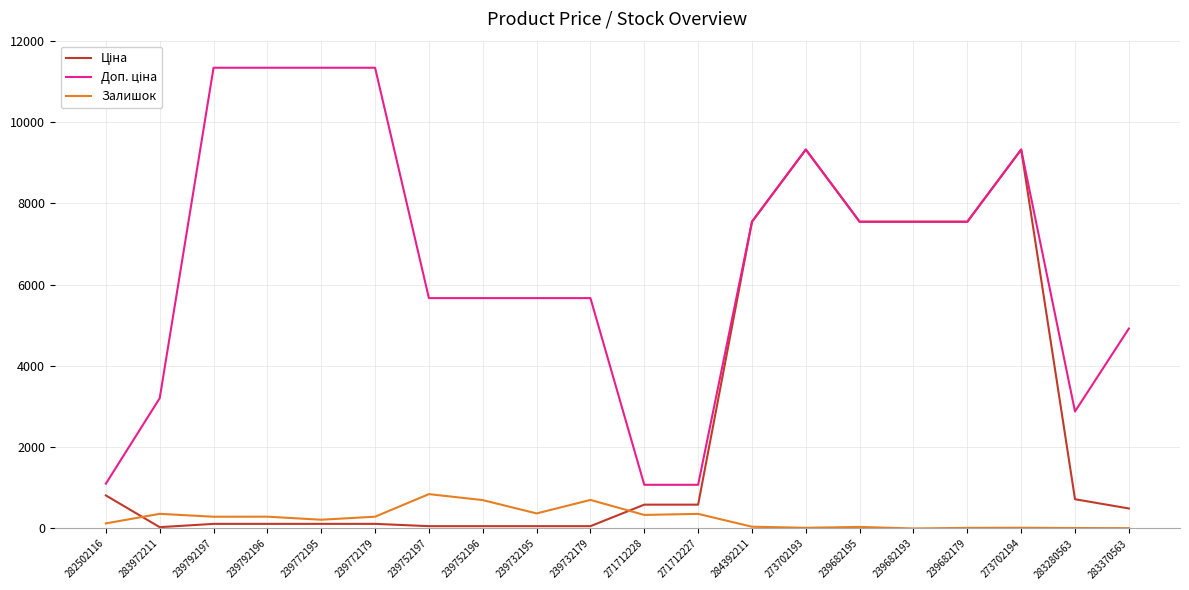

The Залишок series shows 345.4 at 239752197. True or false?

False